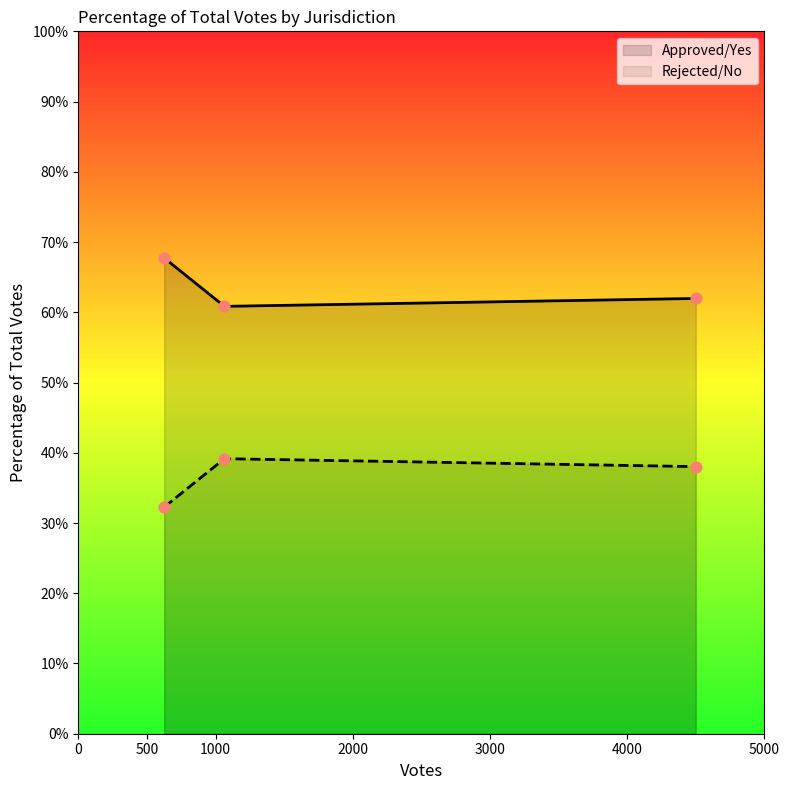

What are all the series names shown in the legend?

Approved/Yes, Rejected/No